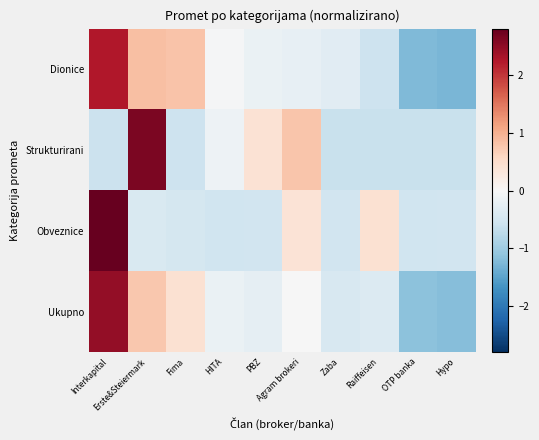

What is the difference between the highest and lowest values at HITA?

0.5